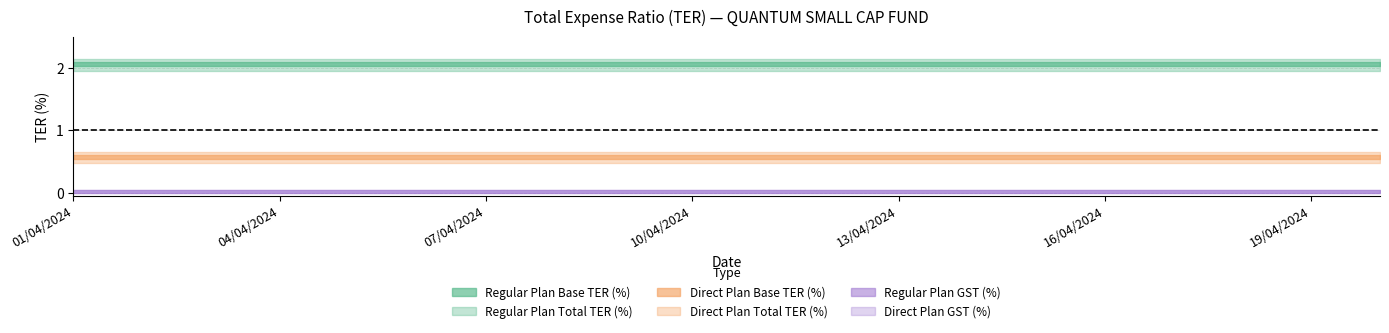

How many distinct data groups are displayed?

6